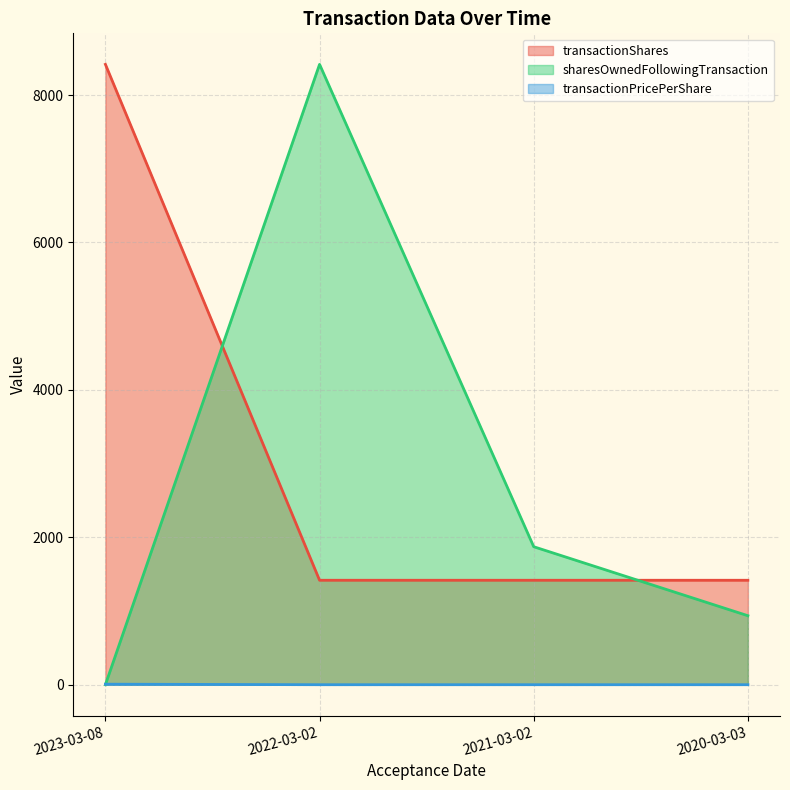

True or false: transactionShares and transactionPricePerShare intersect in this chart.

False